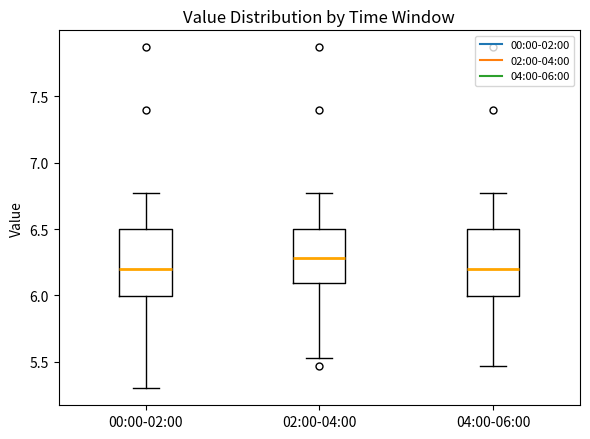

Reading left to right, transcribe this box plot: for each box, give where its median line is, the range the box spans, and where its two whiskers end, as read against the y-axis. The values are not printed on the chart, so give them approximately, as read against the axis.

00:00-02:00: median 6.20, box 6.00 to 6.50, whiskers 5.30 to 6.75
02:00-04:00: median 6.30, box 6.10 to 6.50, whiskers 5.55 to 6.75
04:00-06:00: median 6.20, box 6.00 to 6.50, whiskers 5.45 to 6.75